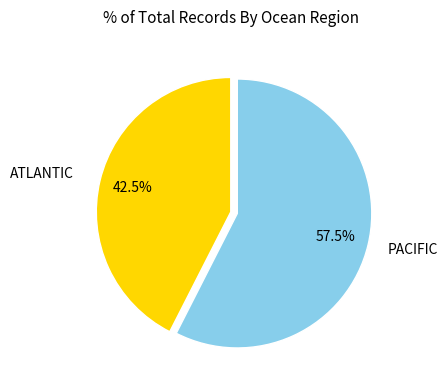

Is there any slice that represents more than half of the pie?

Yes